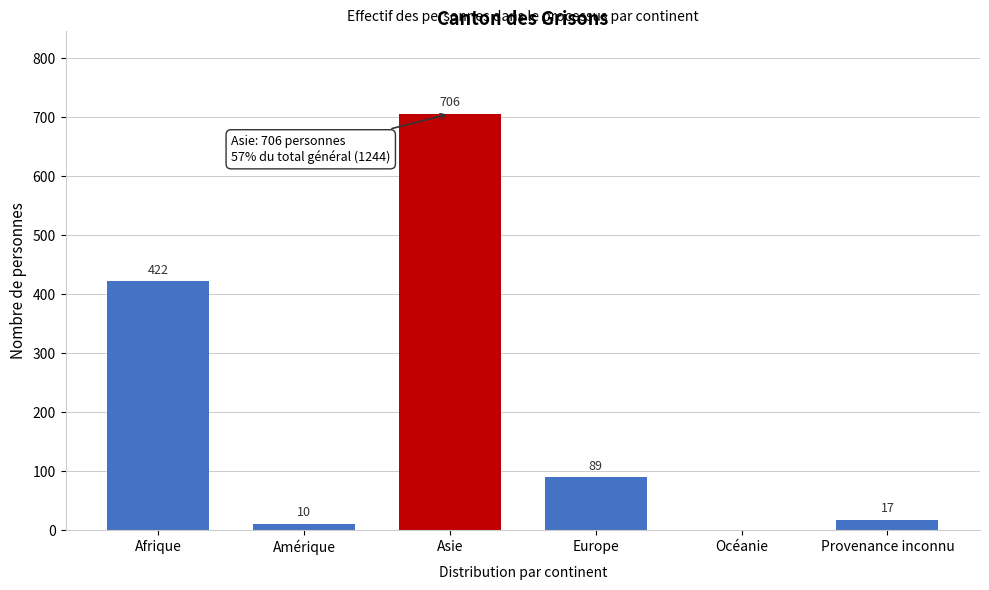

Reading left to right, extract all data points from this chart.

Afrique=422	Amérique=10	Asie=706	Europe=89	Océanie=0	Provenance inconnu=17